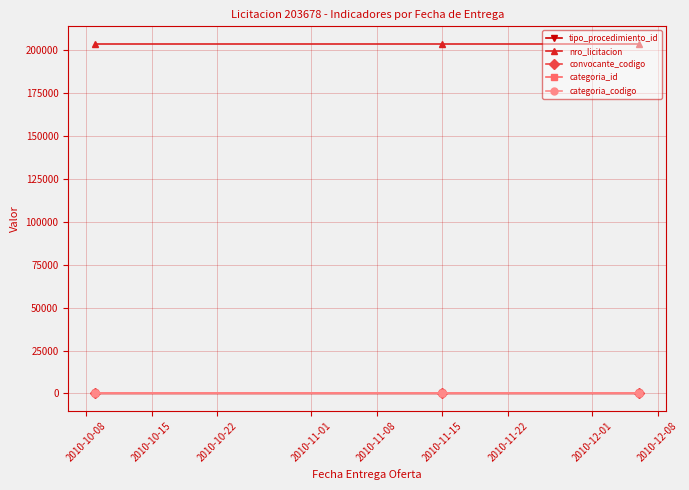

Which series has the largest total across all categories?

nro_licitacion